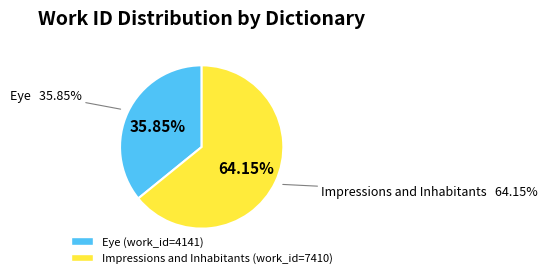

Count the number of slices in the pie.

2